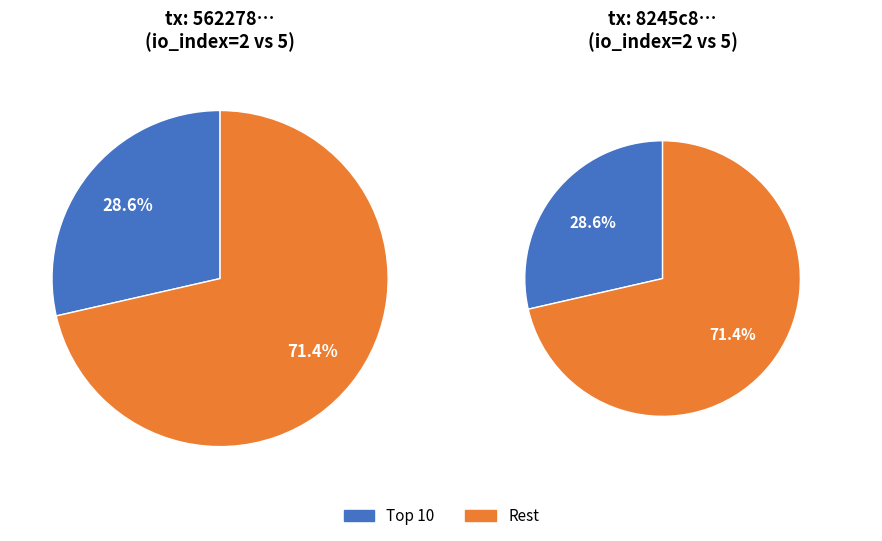

Count the number of slices in the pie.

2